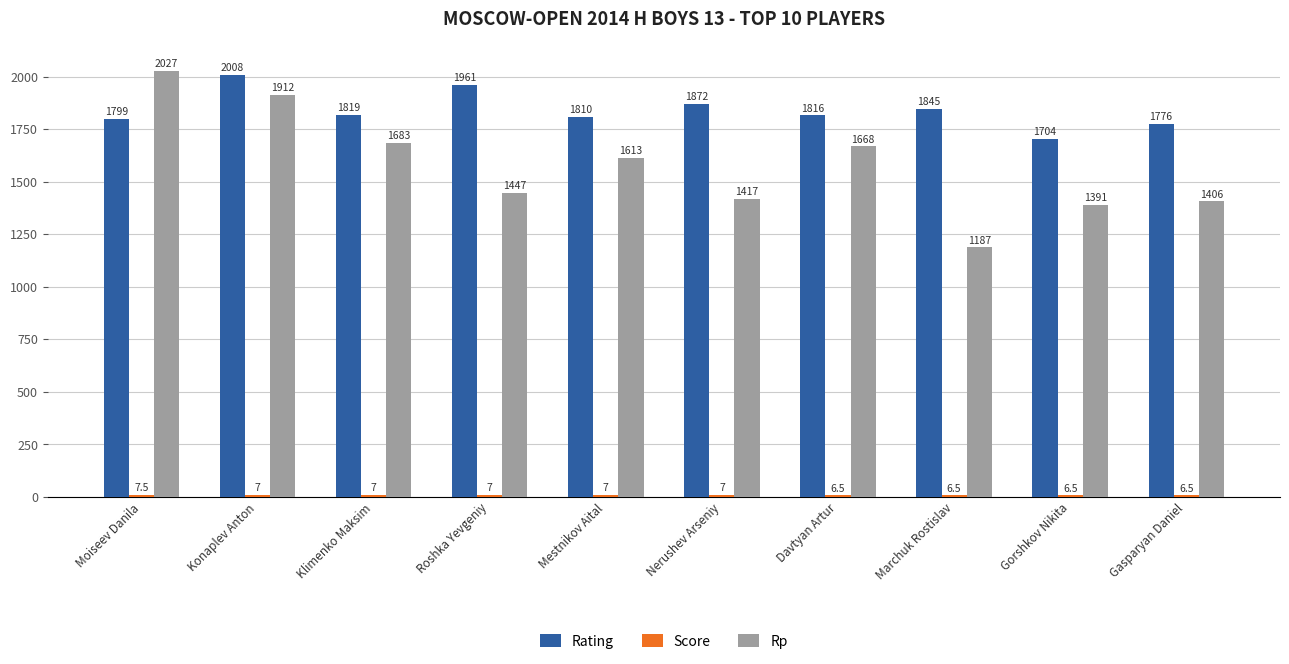

What is the minimum value shown in the chart?

6.5